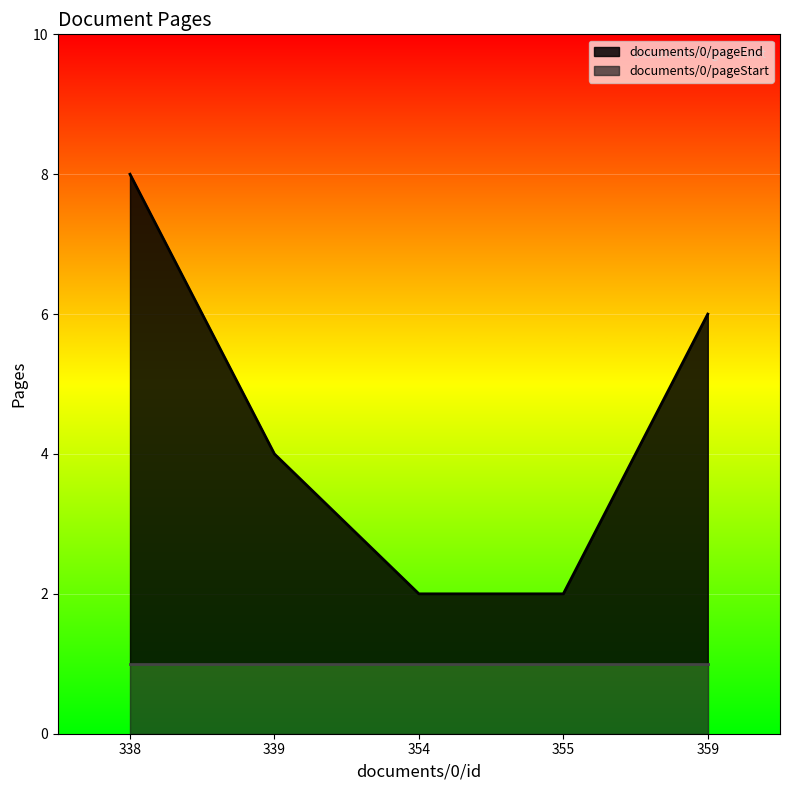

At which label is the value closest to 5?

339